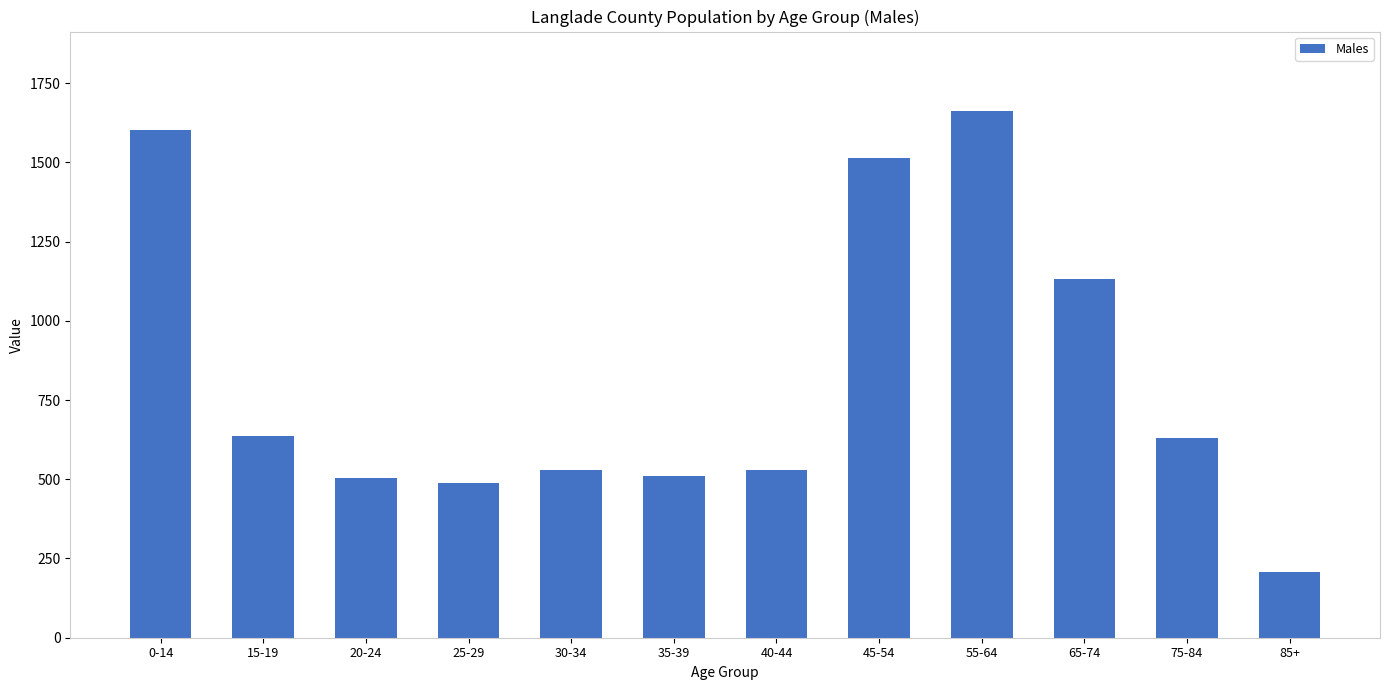

What is the average value?

829